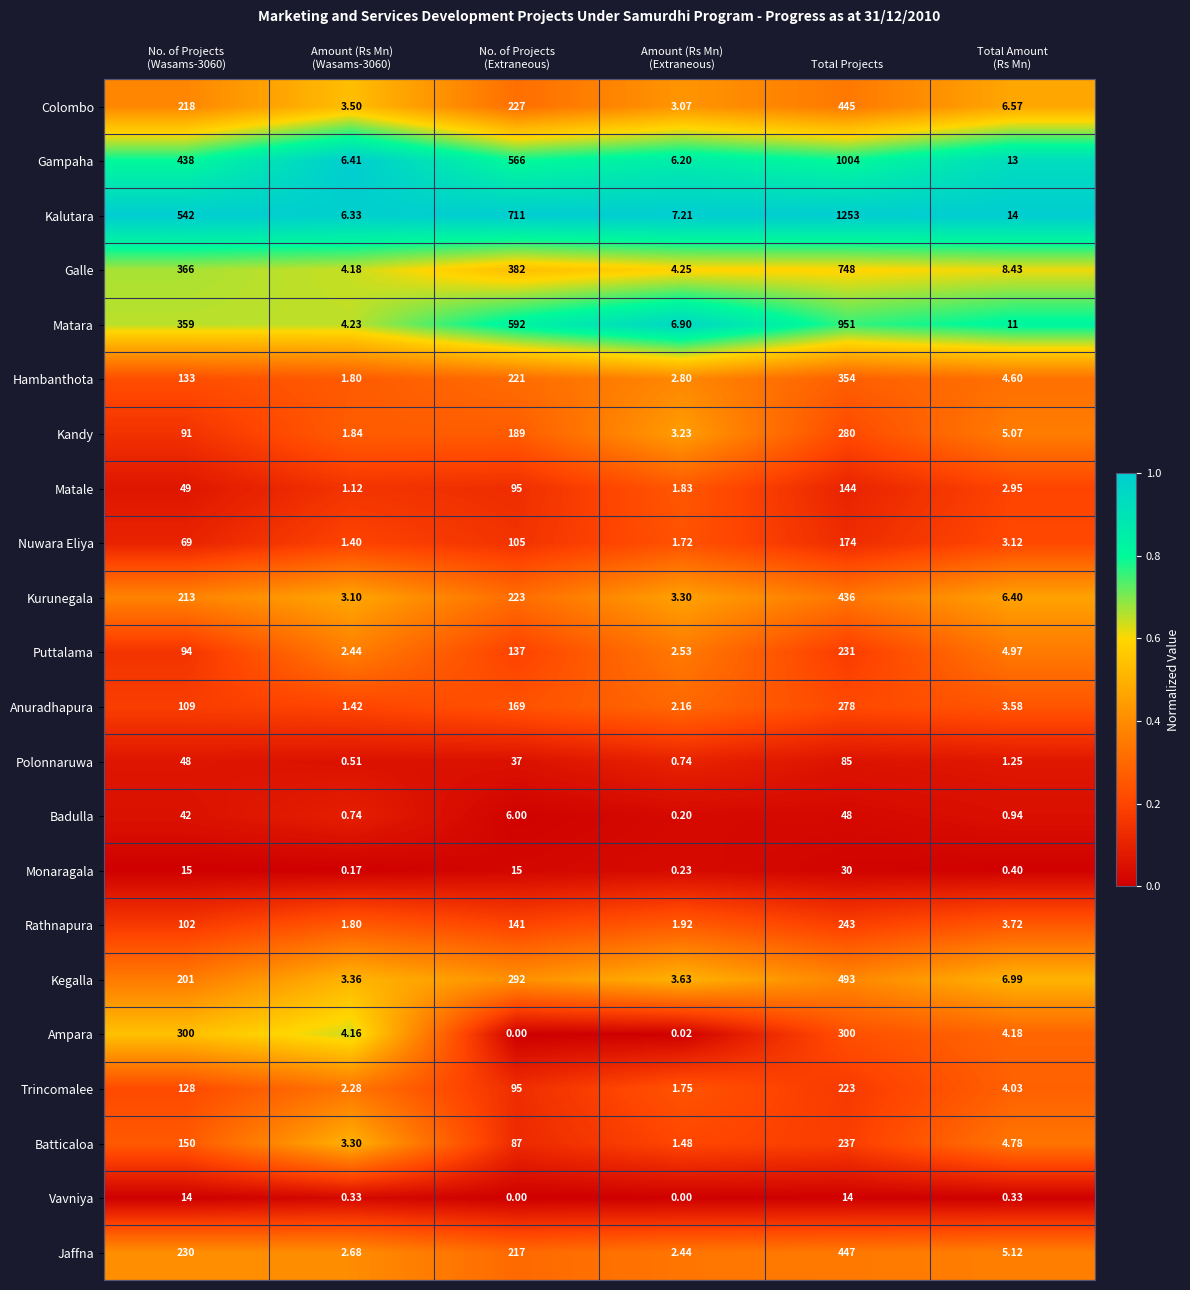

Which label corresponds to the largest value in the chart?

Total Projects